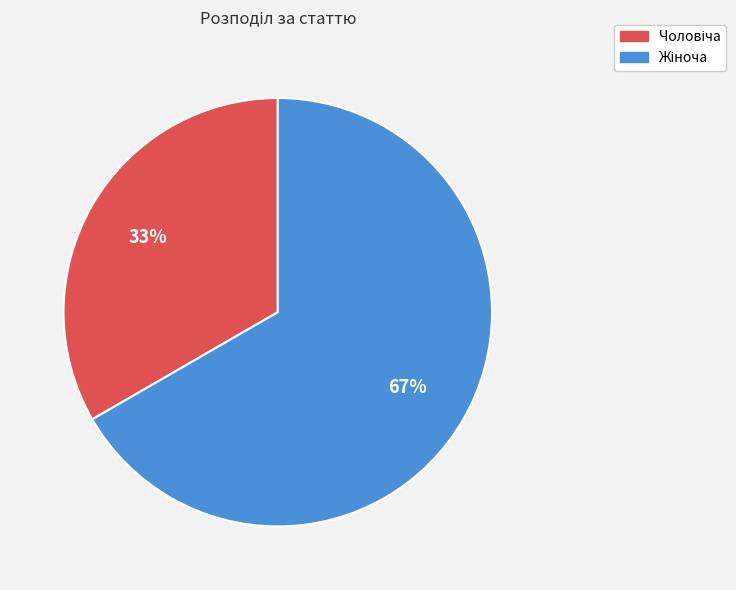

Is there a majority slice in this chart?

Yes